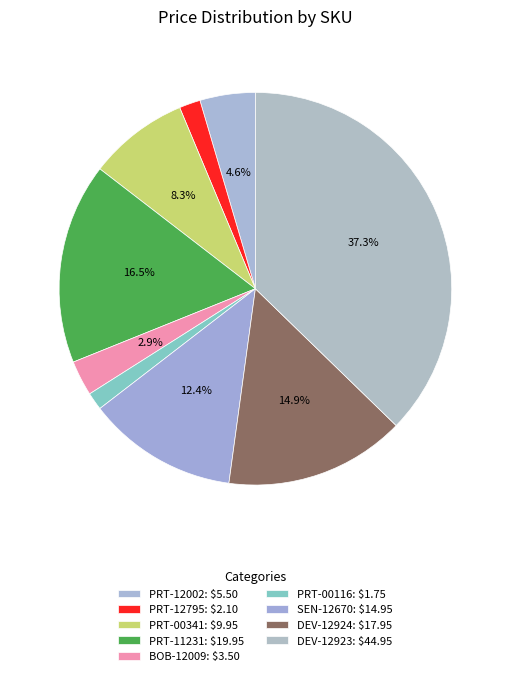

The PRT-00116 slice represents 14% of the pie. True or false?

False